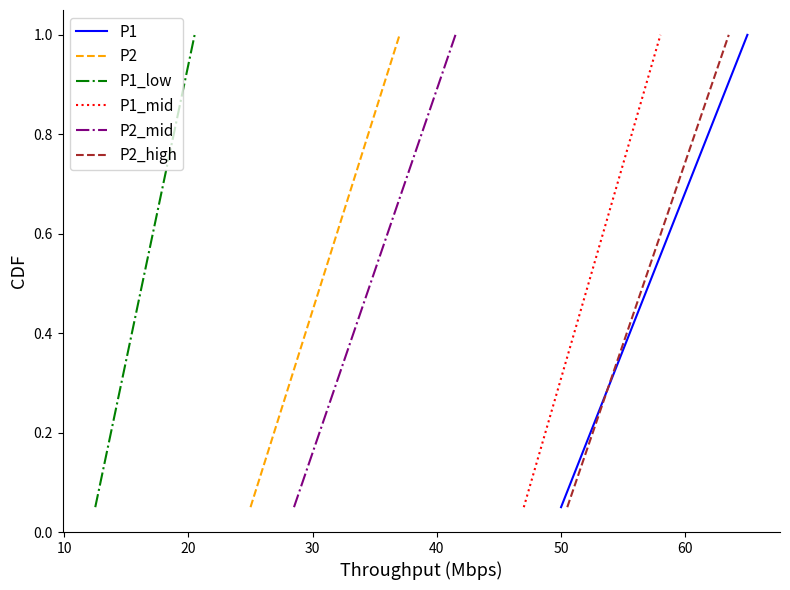

Reading left to right, what are all the values shown in this chart?

P1: 0.1	0.1	0.1	0.2	0.2	0.3	0.3	0.4	0.5	0.5	0.6	0.6	0.7	0.7	0.8	0.8	0.8	0.9	0.9	1.0
P2: 0.1	0.1	0.1	0.2	0.2	0.3	0.3	0.4	0.5	0.5	0.6	0.6	0.7	0.7	0.8	0.8	0.8	0.9	0.9	1.0
P1_low: 0.1	0.1	0.1	0.2	0.2	0.3	0.3	0.4	0.5	0.5	0.6	0.6	0.7	0.7	0.8	0.8	0.8	0.9	0.9	1.0
P1_mid: 0.1	0.1	0.1	0.2	0.2	0.3	0.3	0.4	0.5	0.5	0.6	0.6	0.7	0.7	0.8	0.8	0.8	0.9	0.9	1.0
P2_mid: 0.1	0.1	0.1	0.2	0.2	0.3	0.3	0.4	0.5	0.5	0.6	0.6	0.7	0.7	0.8	0.8	0.8	0.9	0.9	1.0
P2_high: 0.1	0.1	0.1	0.2	0.2	0.3	0.3	0.4	0.5	0.5	0.6	0.6	0.7	0.7	0.8	0.8	0.8	0.9	0.9	1.0